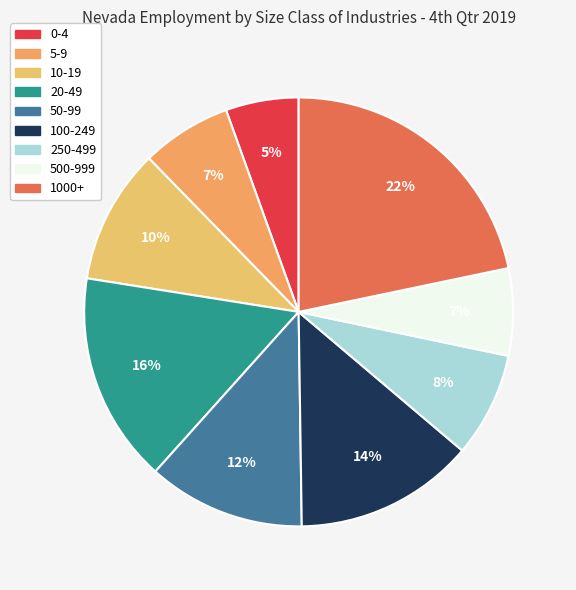

Count the number of slices in the pie.

9